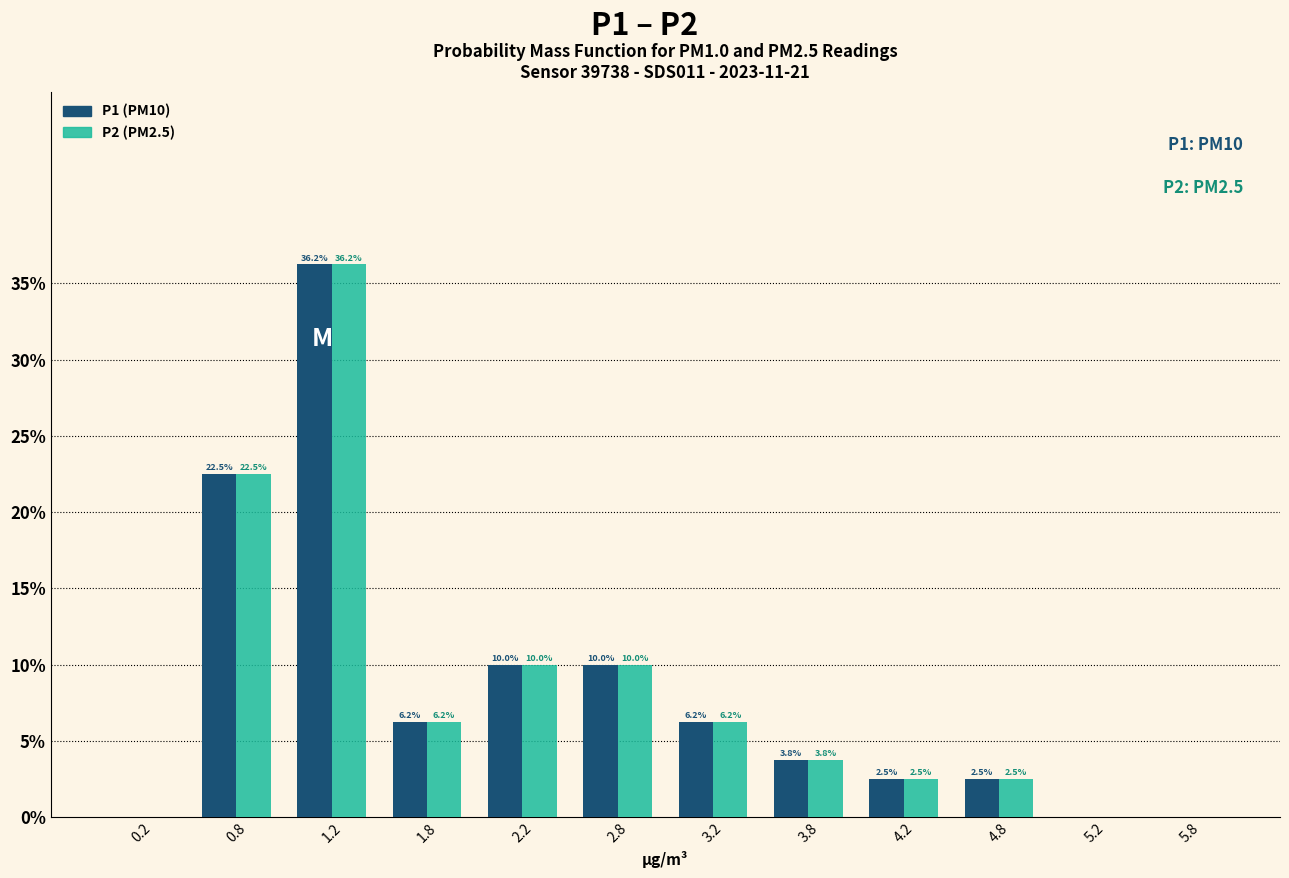

In the P2 (PM2.5) series, which range on the x-axis has the tallest bar?

1.0 to 1.5